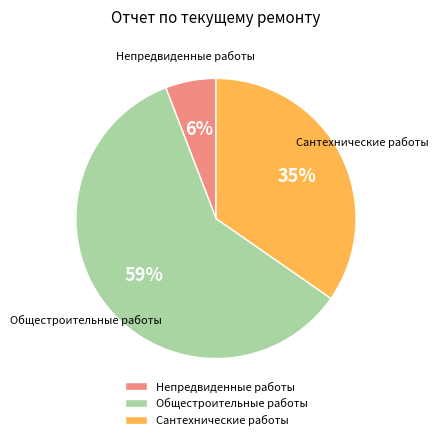

To the nearest percent, what percentage of the pie is Общестроительные работы?

59%